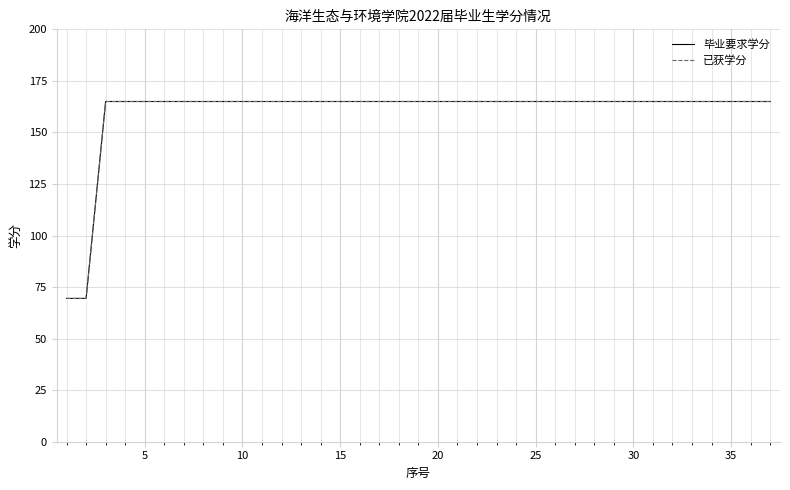

True or false: 已获学分 and 毕业要求学分 intersect in this chart.

False